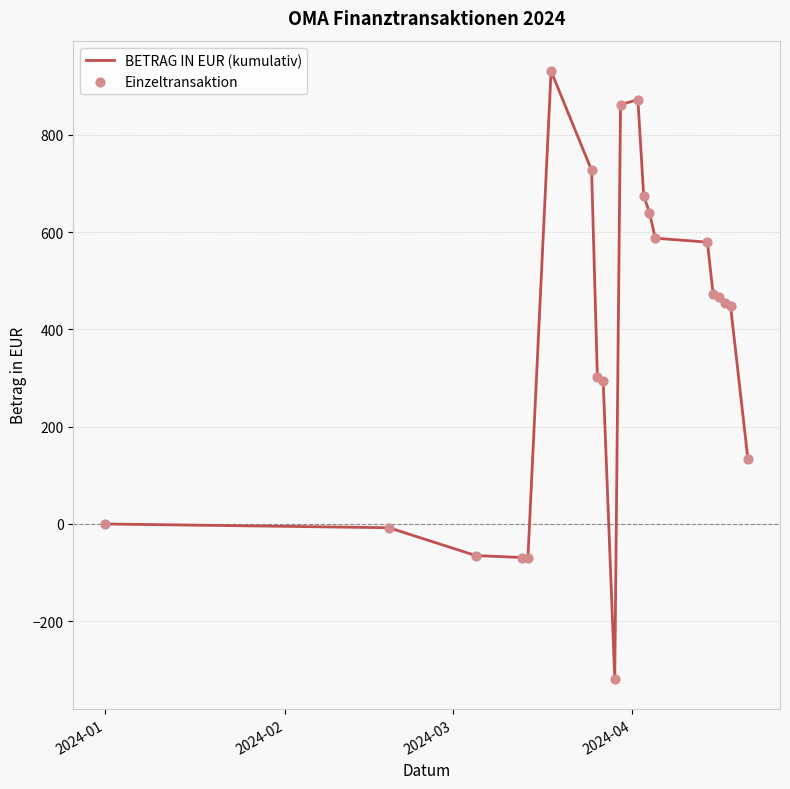

What is the greatest value displayed?

931.0